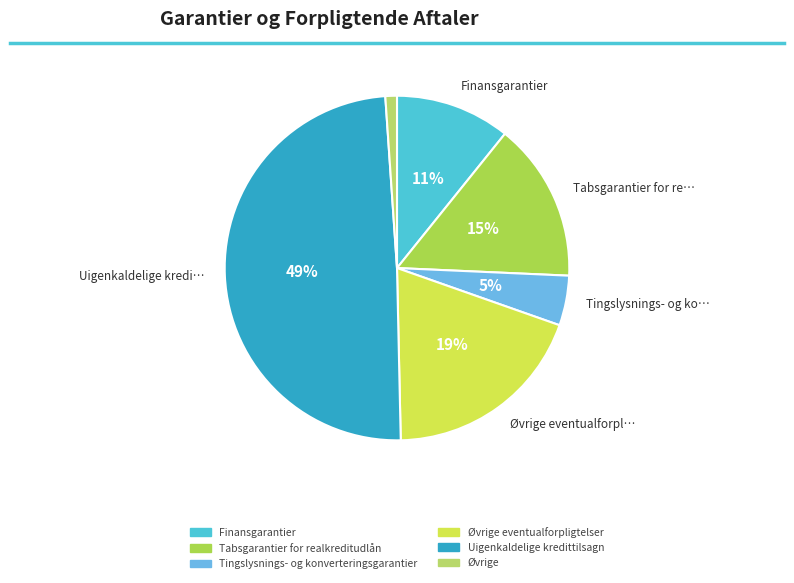

Is there a majority slice in this chart?

No